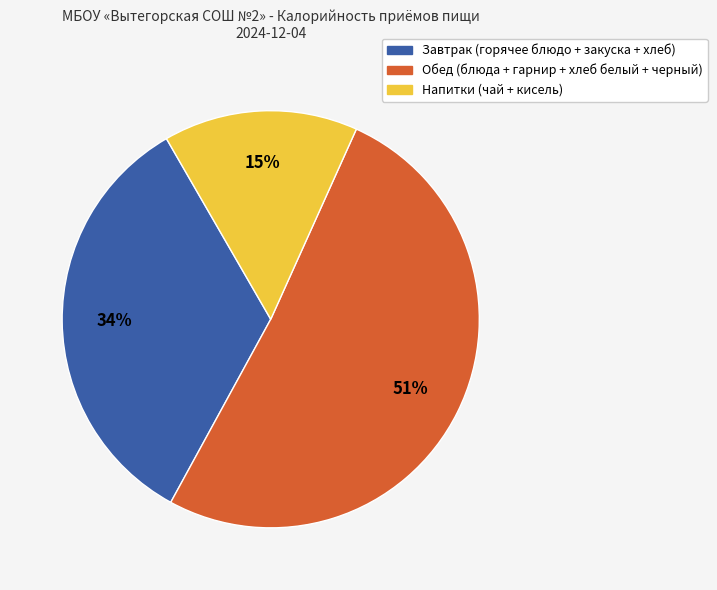

To the nearest percent, what is the average slice percentage?

33%